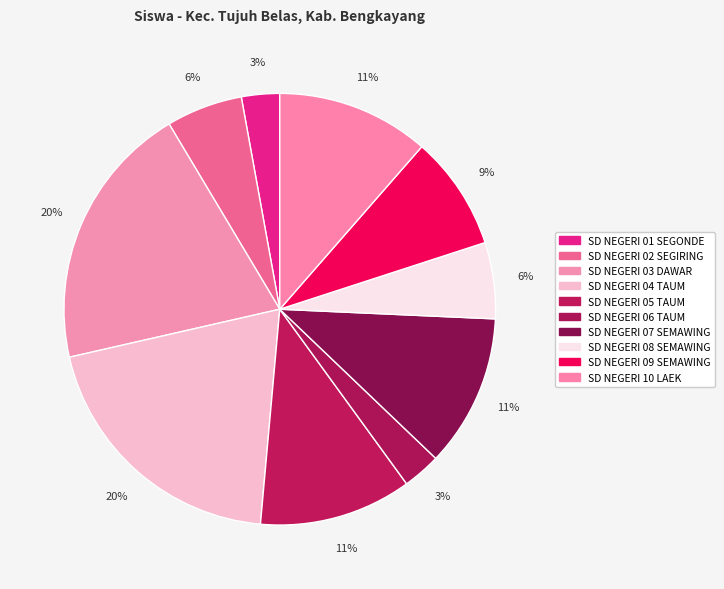

Which has a higher value, SD NEGERI 01 SEGONDE or SD NEGERI 03 DAWAR?

SD NEGERI 03 DAWAR